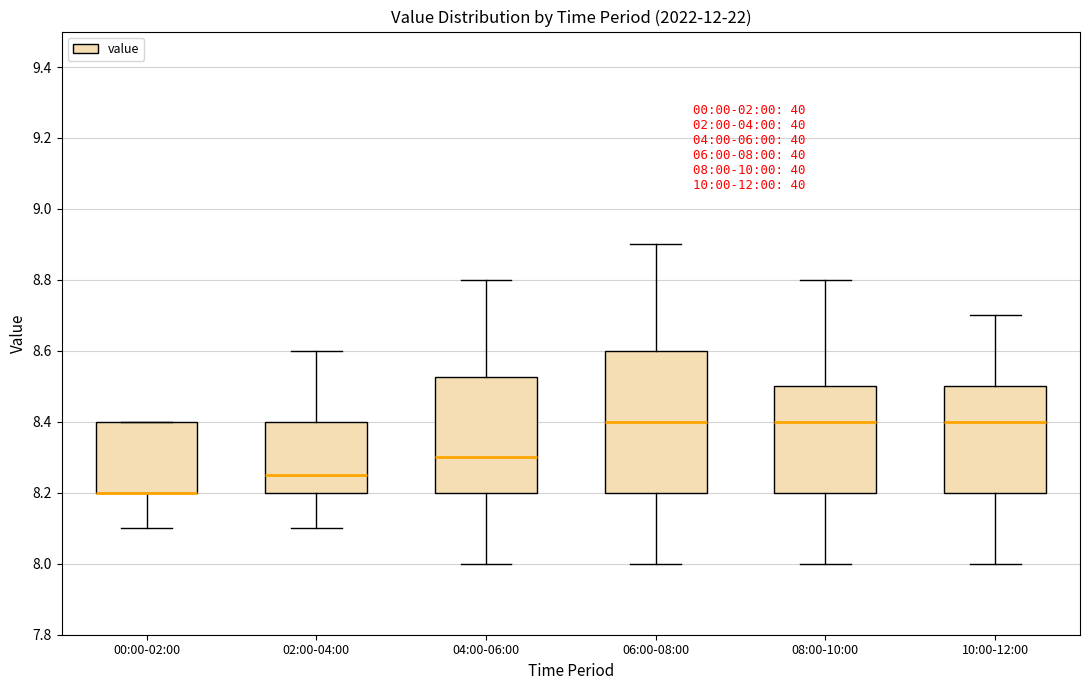

Comparing the boxes themselves (not the whiskers), which one is the tallest?

06:00-08:00